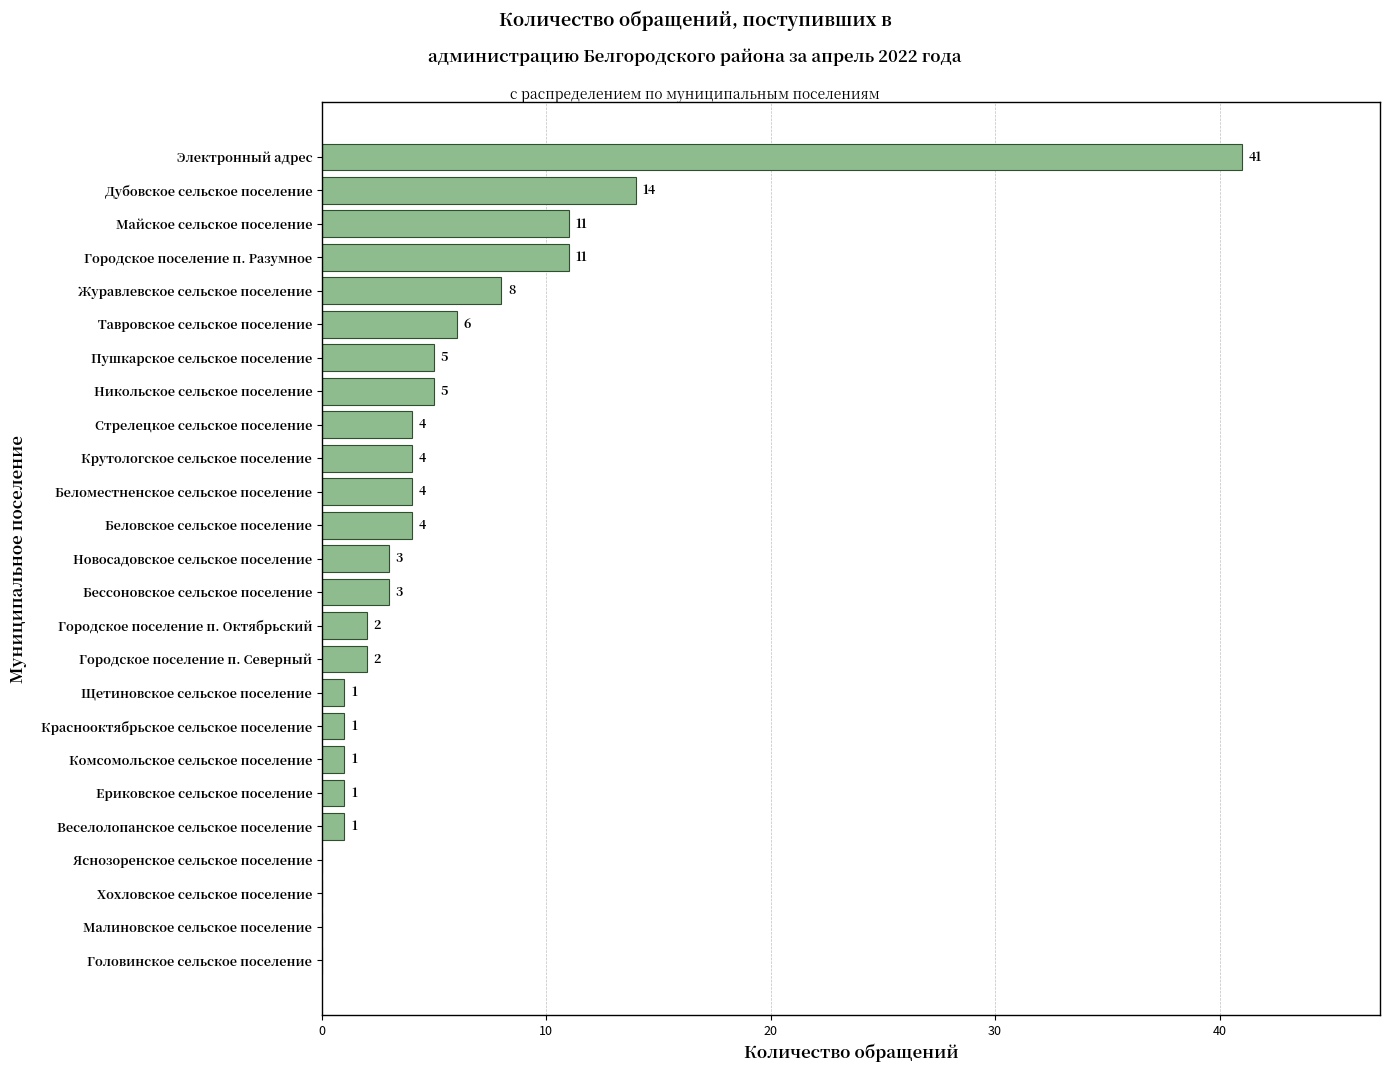

Is it true that the value at Тавровское сельское поселение is 9?

False